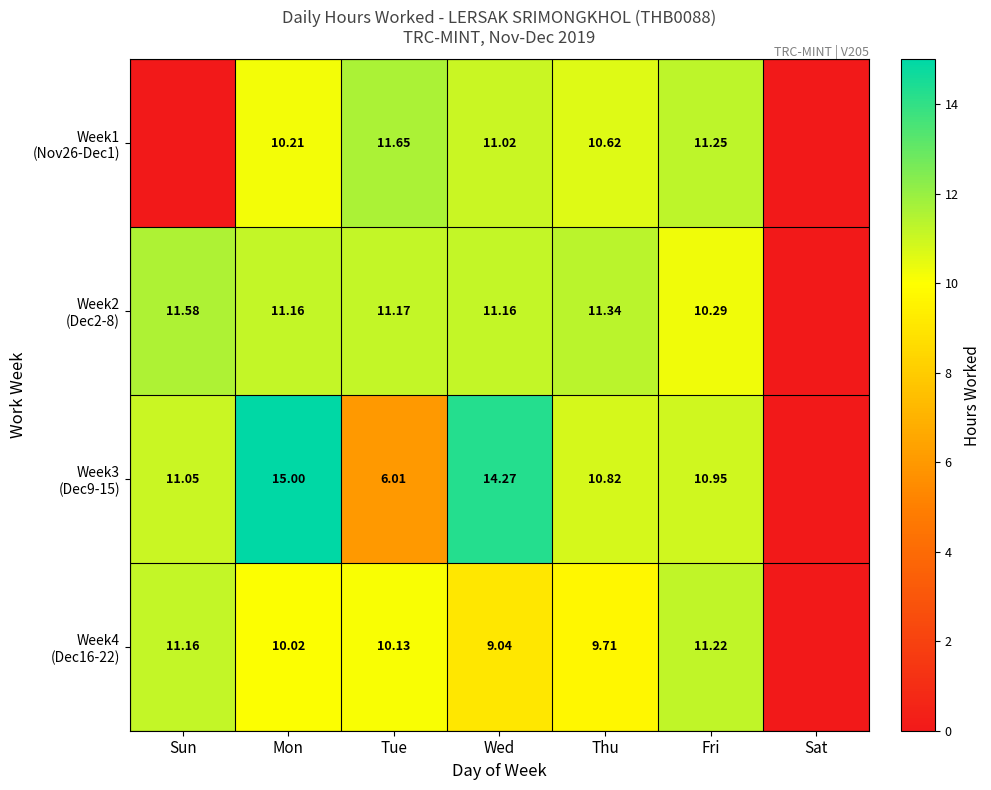

How many data points does each series have?

7